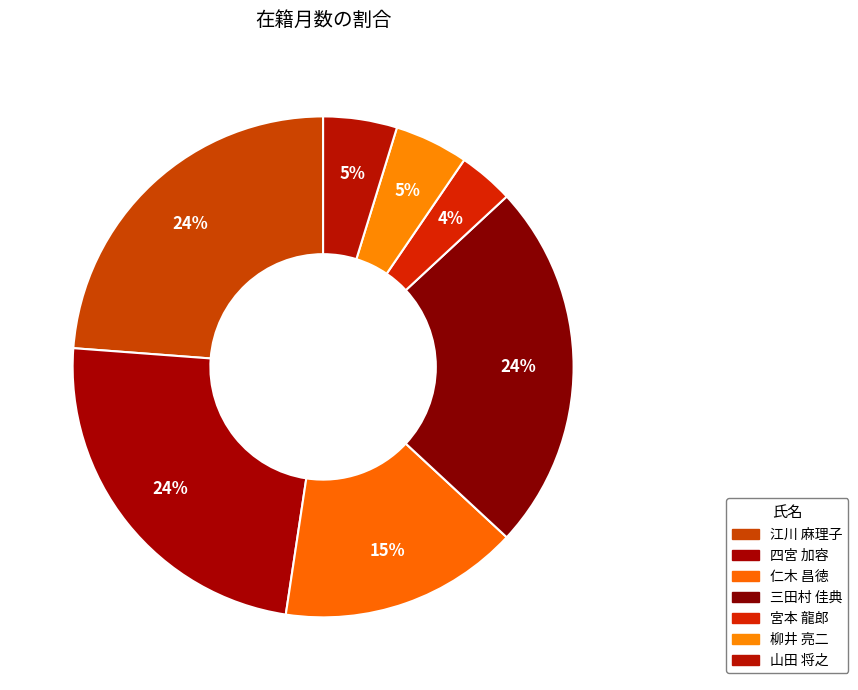

Which has a higher value, 四宮 加容 or 宮本 龍郎?

四宮 加容